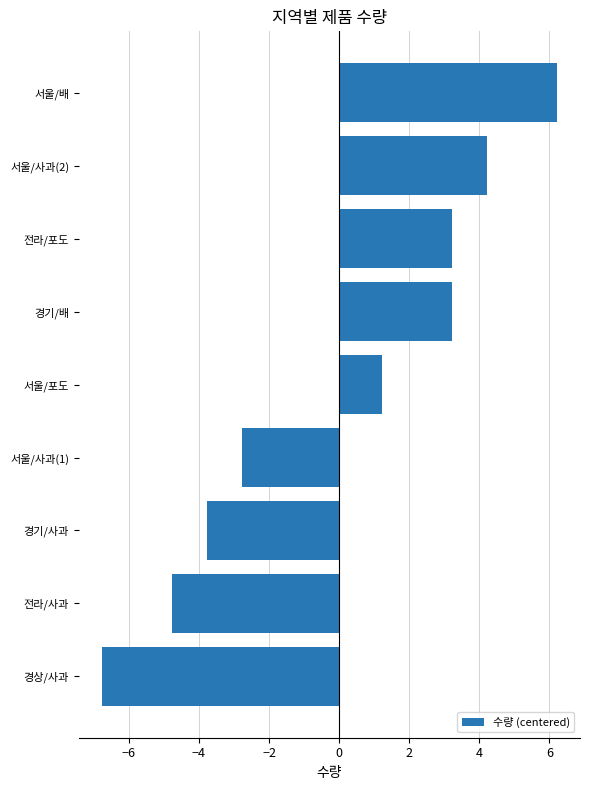

The chart shows a value of 3.2 at 전라/포도. True or false?

True